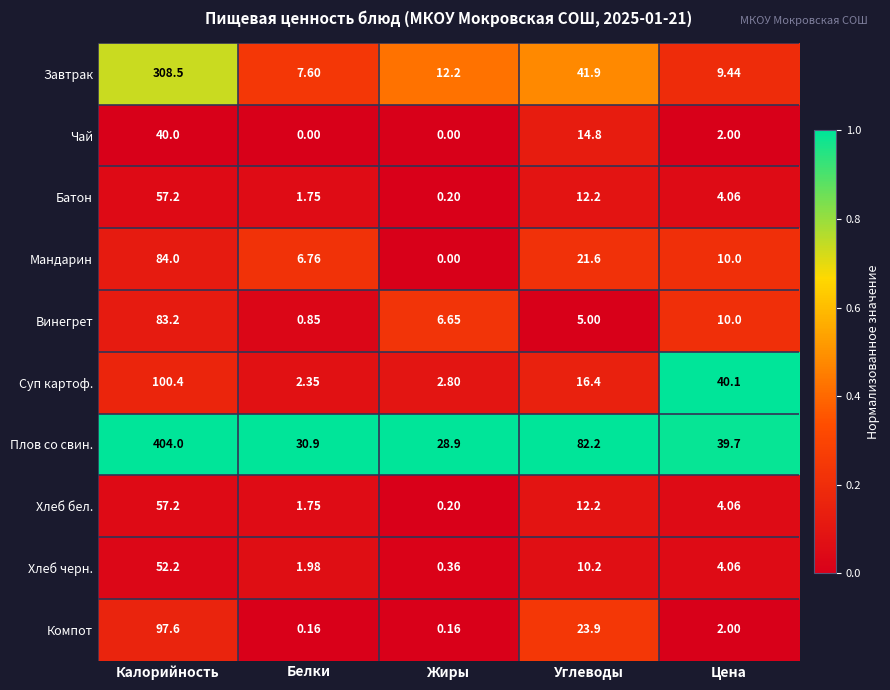

At which category does the chart reach its peak across all series?

Калорийность